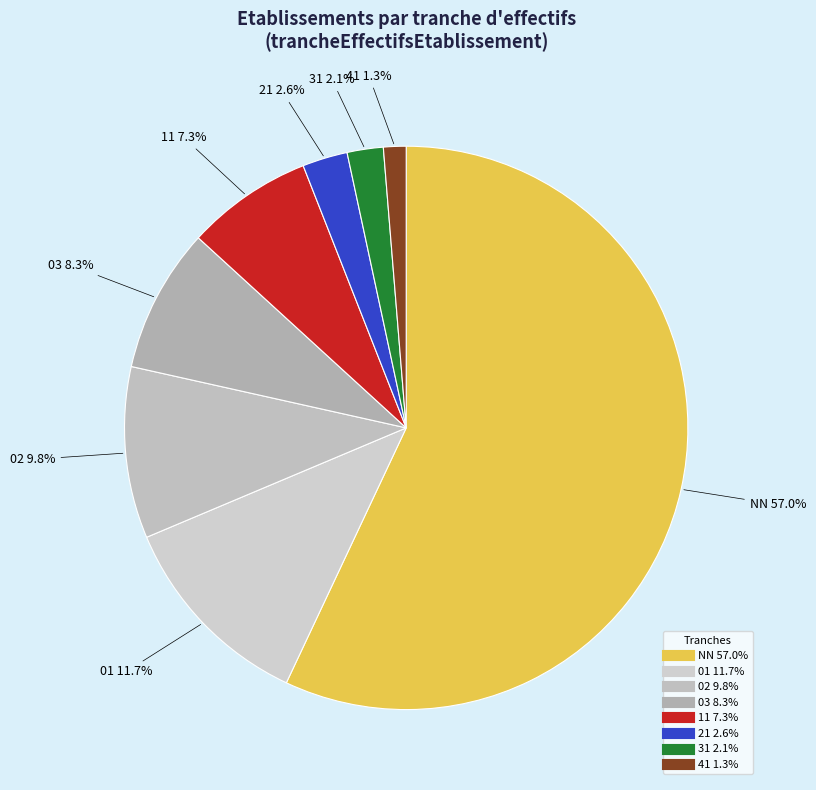

How many segments does this pie chart have?

8